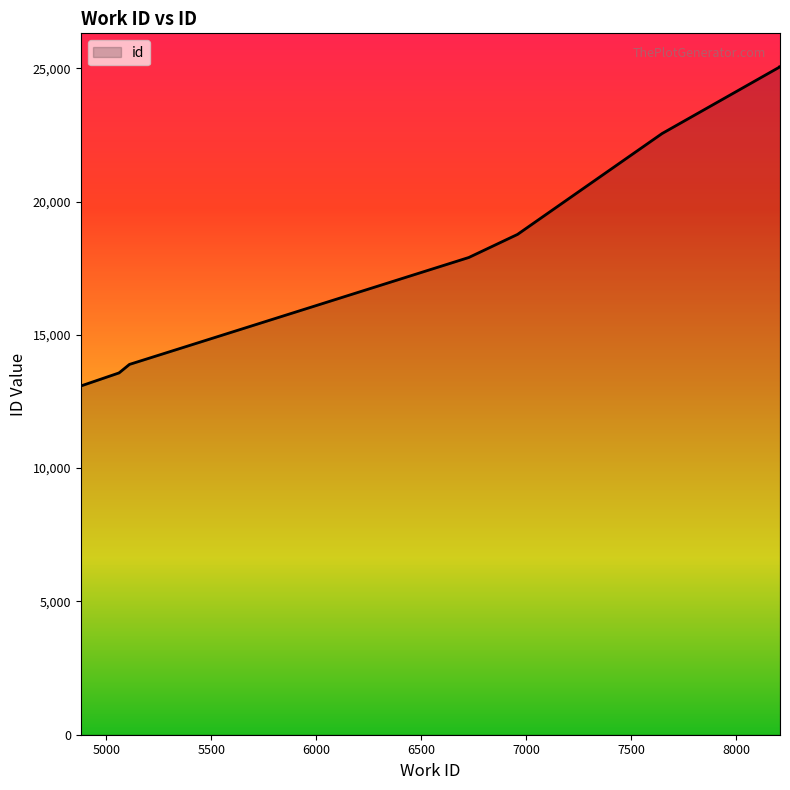

What is the sum of all values?

182154